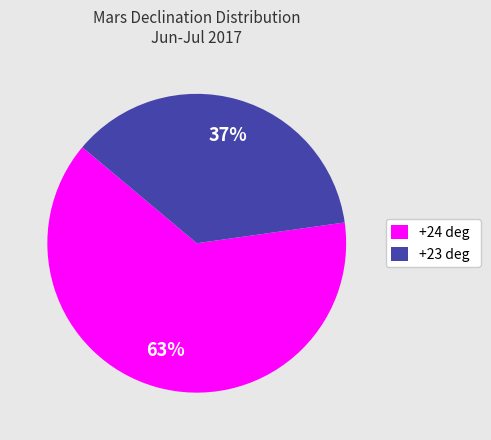

To the nearest percent, what percentage of the pie is +24 deg?

63%